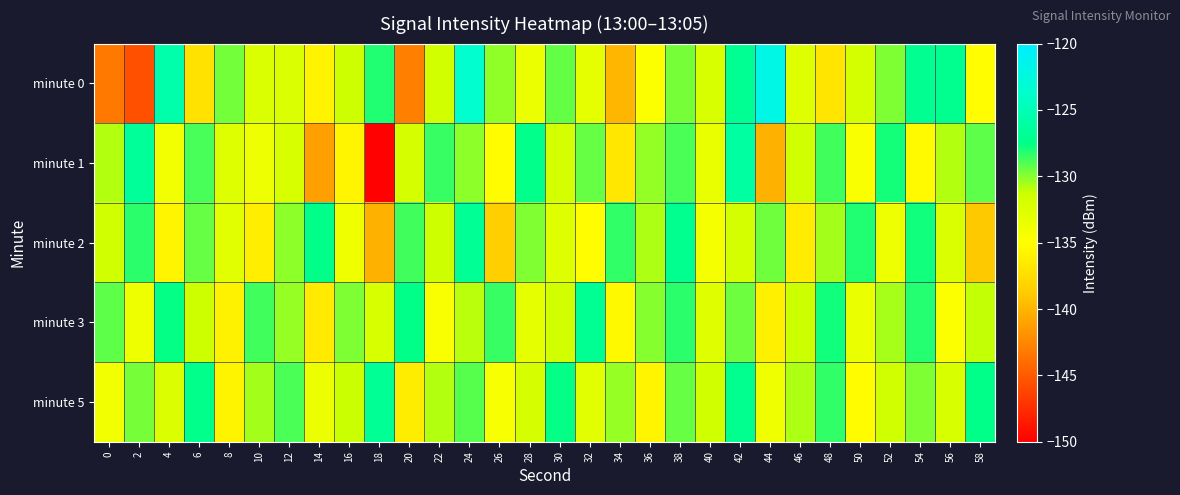

At 18, list the series in order from smallest to largest.

minute 1, minute 2, minute 3, minute 0, minute 5